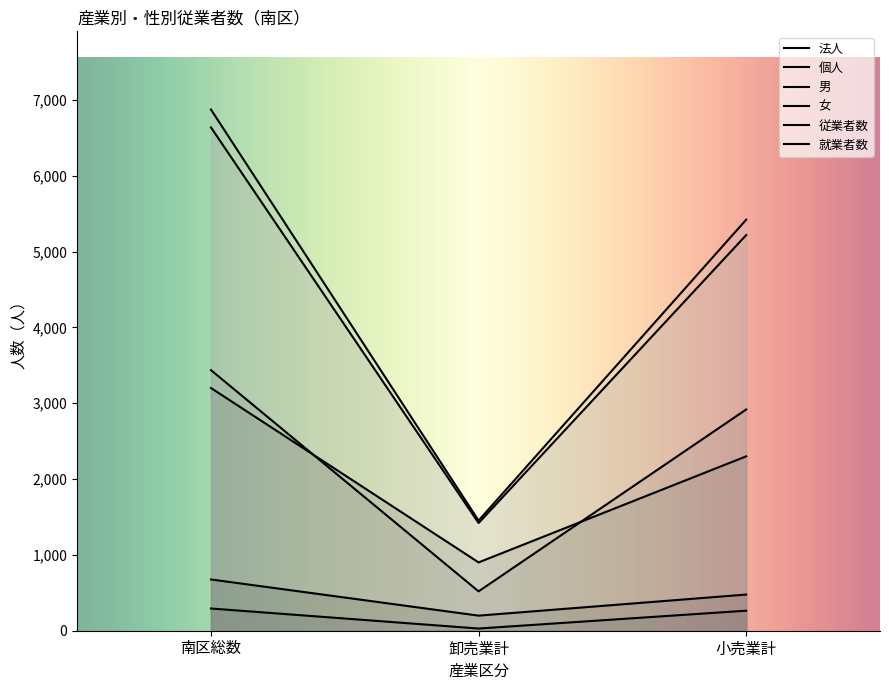

Rank the categories by 就業者数 value from highest to lowest.

南区総数, 小売業計, 卸売業計